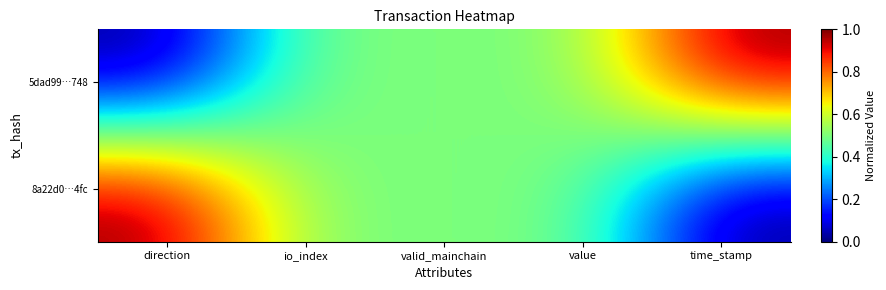

Which series has the largest total across all categories?

5dad99…748